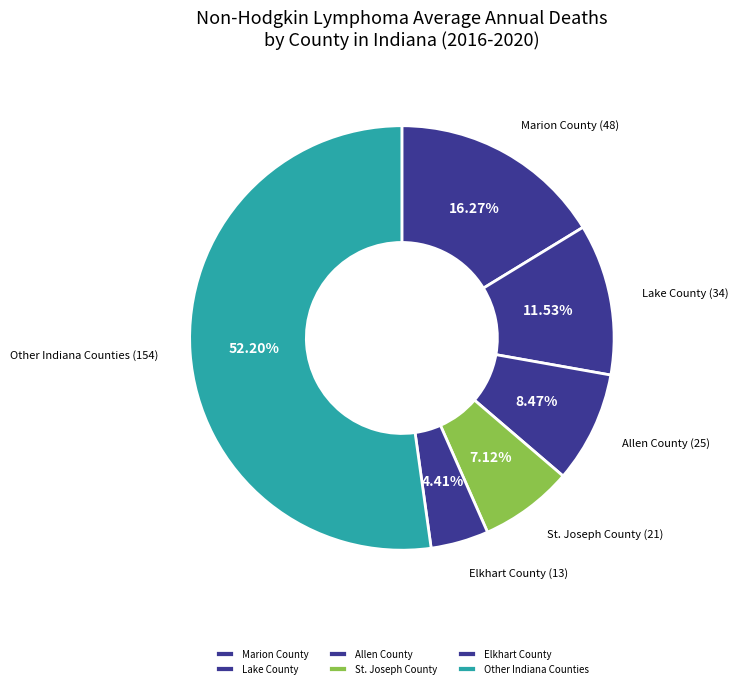

Do Marion County and St. Joseph County together represent more than half of the pie?

No